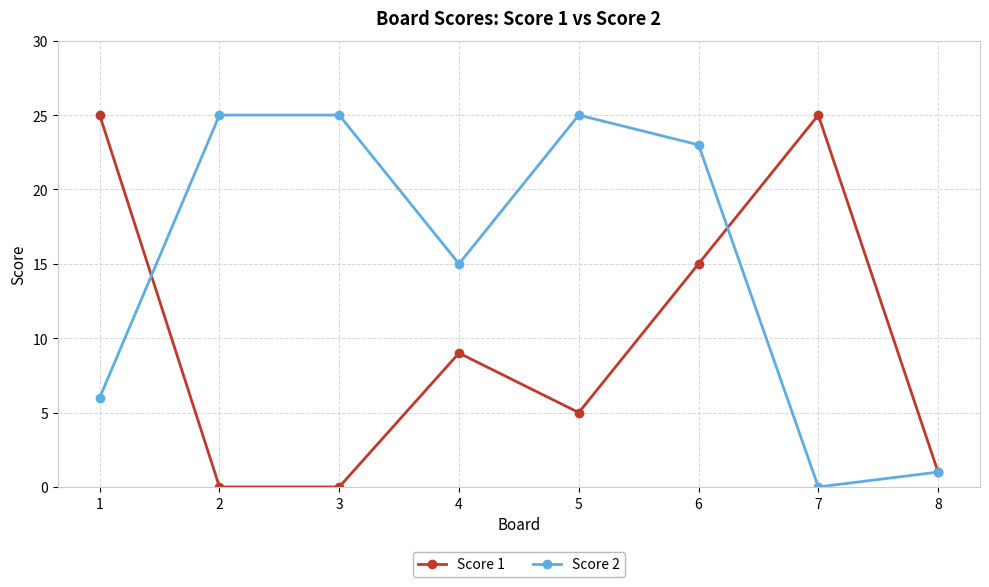

What is the difference between the maximum and minimum values in the Score 2 series?

25